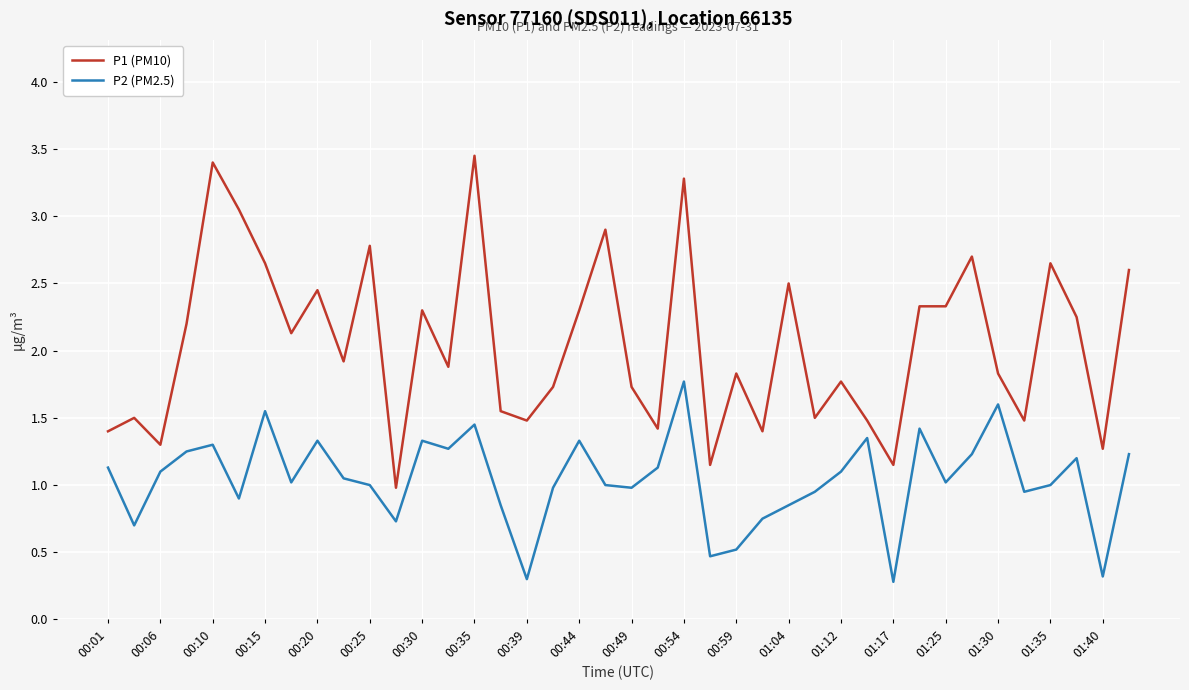

Which series has the widest spread of values?

P1 (PM10)